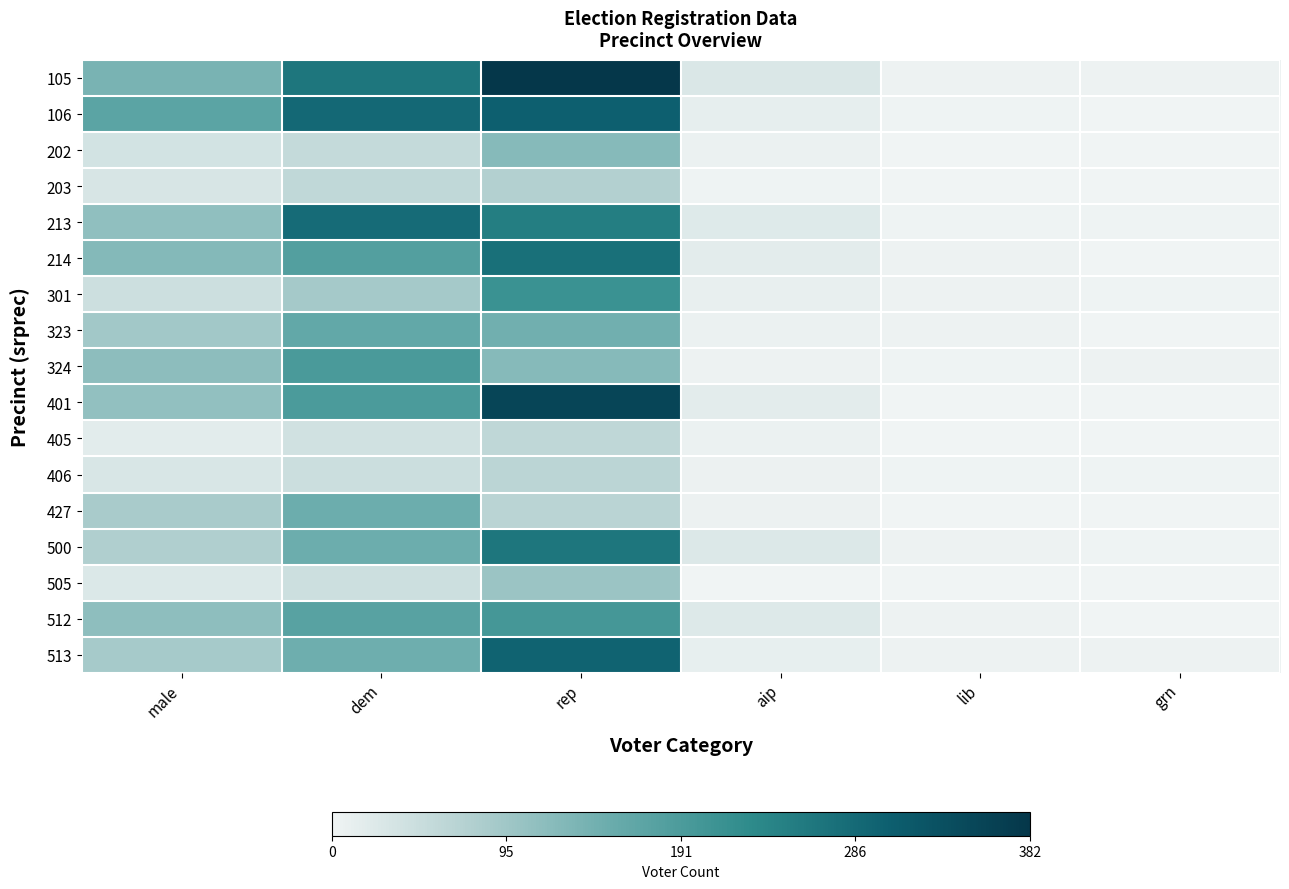

Reading left to right, list all the values displayed in this chart.

105: male=136	dem=265	rep=382	aip=28	lib=4	grn=3
106: male=171	dem=288	rep=305	aip=13	lib=2	grn=1
202: male=36	dem=54	rep=123	aip=6	lib=0	grn=0
203: male=31	dem=59	rep=76	aip=2	lib=1	grn=1
213: male=113	dem=283	rep=252	aip=22	lib=2	grn=2
214: male=125	dem=182	rep=276	aip=16	lib=3	grn=1
301: male=44	dem=90	rep=212	aip=10	lib=3	grn=2
323: male=93	dem=162	rep=145	aip=7	lib=3	grn=0
324: male=115	dem=193	rep=123	aip=4	lib=2	grn=3
401: male=109	dem=191	rep=354	aip=16	lib=1	grn=1
405: male=17	dem=40	rep=60	aip=6	lib=1	grn=0
406: male=29	dem=46	rep=65	aip=5	lib=2	grn=2
427: male=86	dem=150	rep=67	aip=5	lib=1	grn=0
500: male=78	dem=150	rep=265	aip=24	lib=4	grn=2
505: male=26	dem=44	rep=100	aip=0	lib=1	grn=0
512: male=114	dem=175	rep=199	aip=23	lib=3	grn=0
513: male=89	dem=149	rep=297	aip=11	lib=3	grn=3